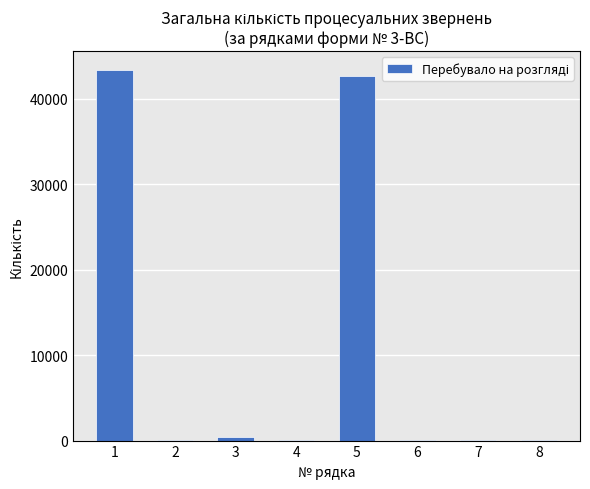

What is the sum of all values?

86871